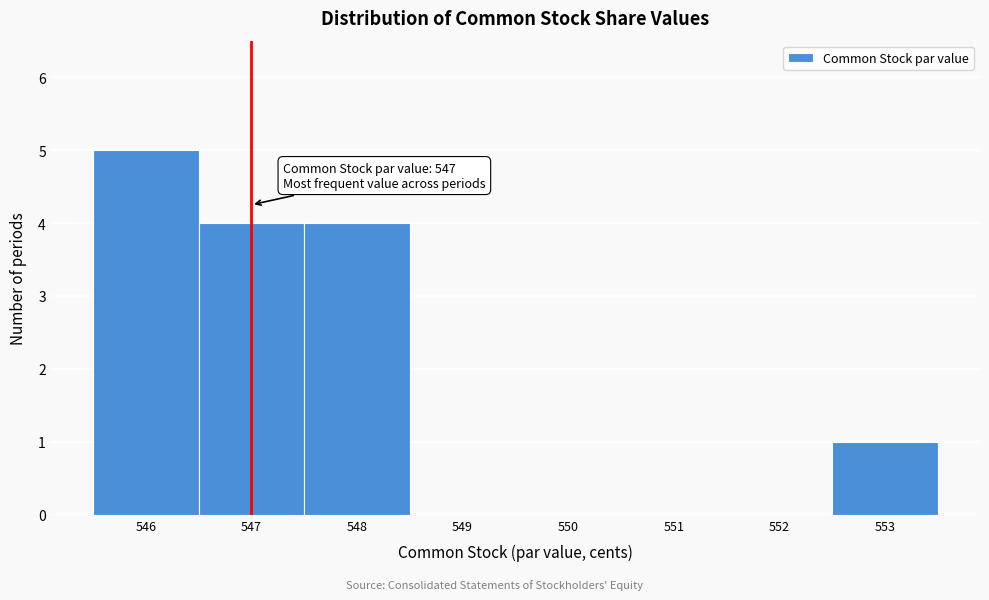

Which range on the x-axis has the tallest bar?

545.5 to 546.5